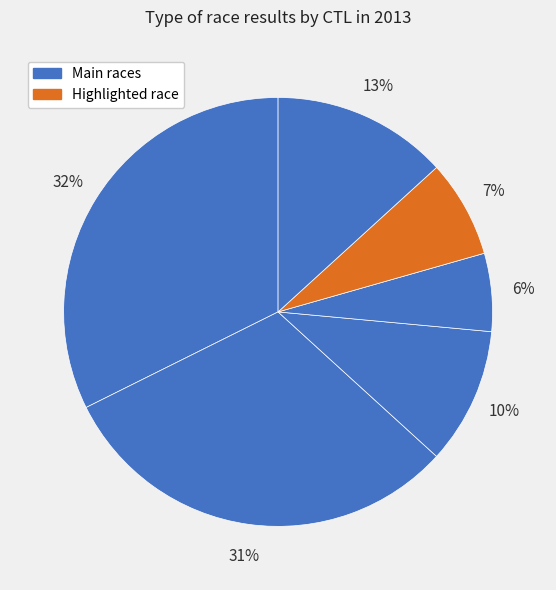

How many segments does this pie chart have?

6